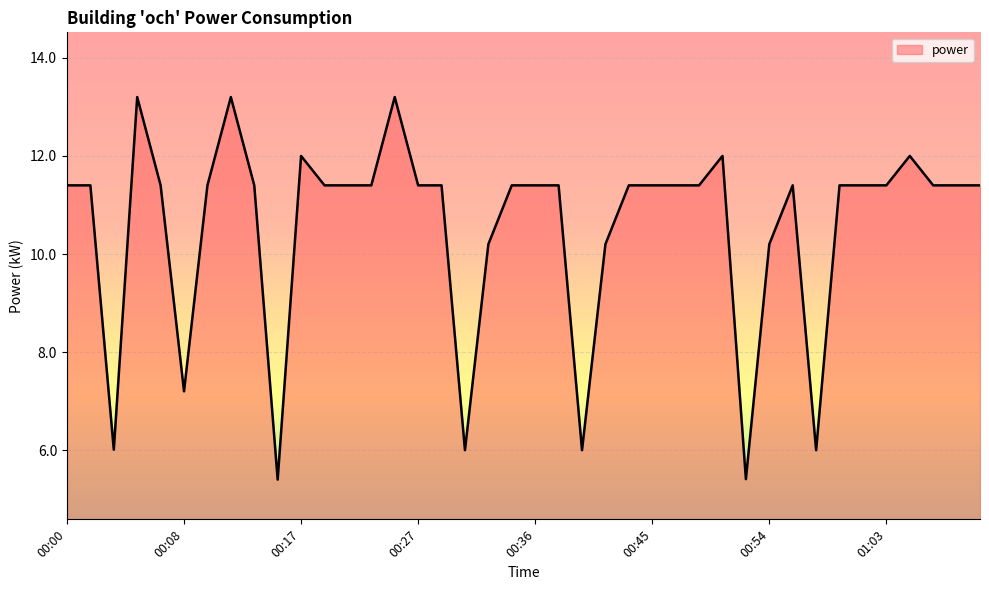

How many lines are shown in the chart?

1